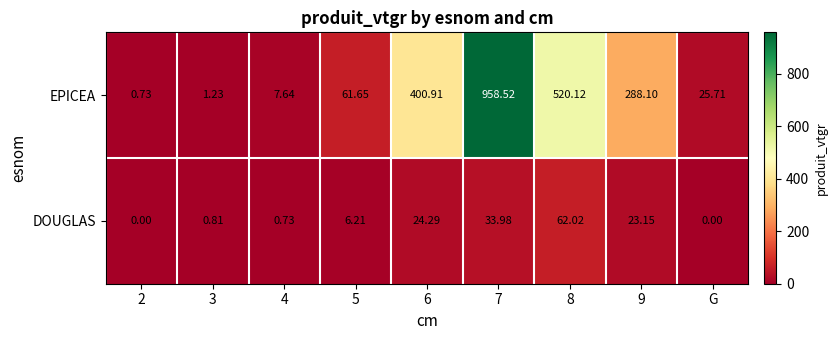

Which series changed the most between 3 and 8?

EPICEA